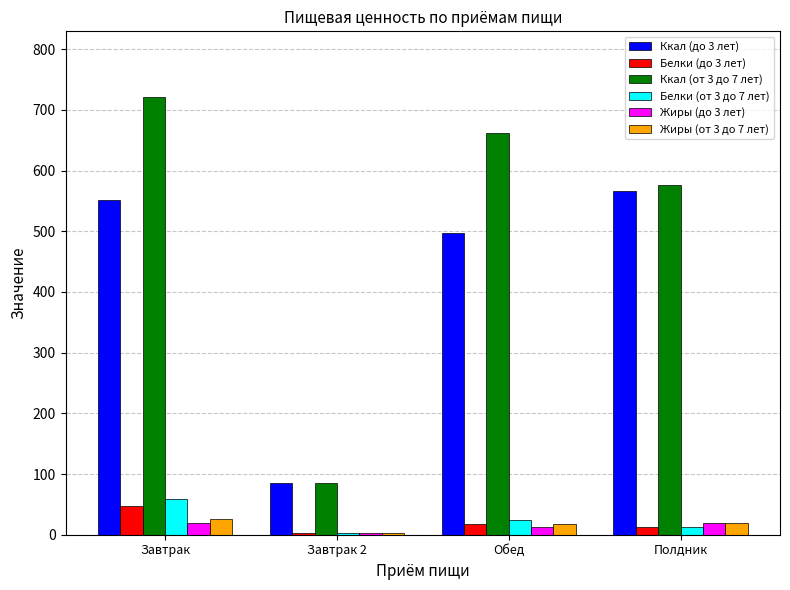

At which label does Белки (от 3 до 7 лет) first exceed 23?

Завтрак